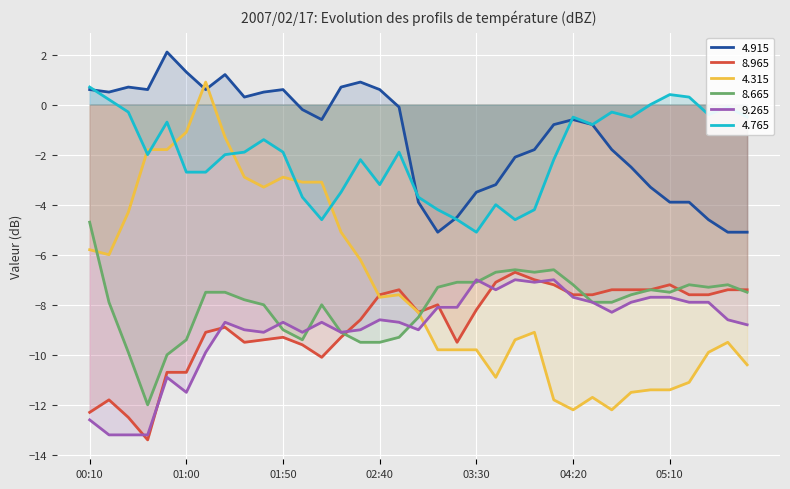

What is the sum of all 8.965 values?

-306.8